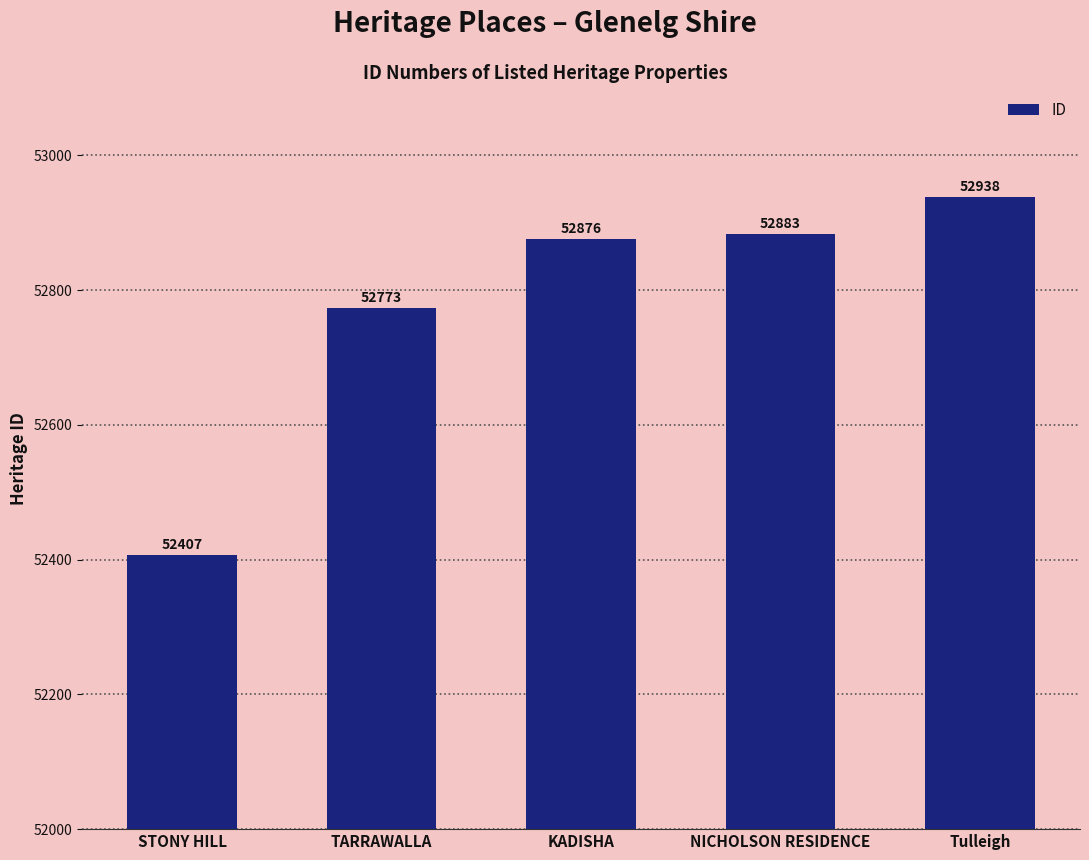

How many data points are less than 52876?

2